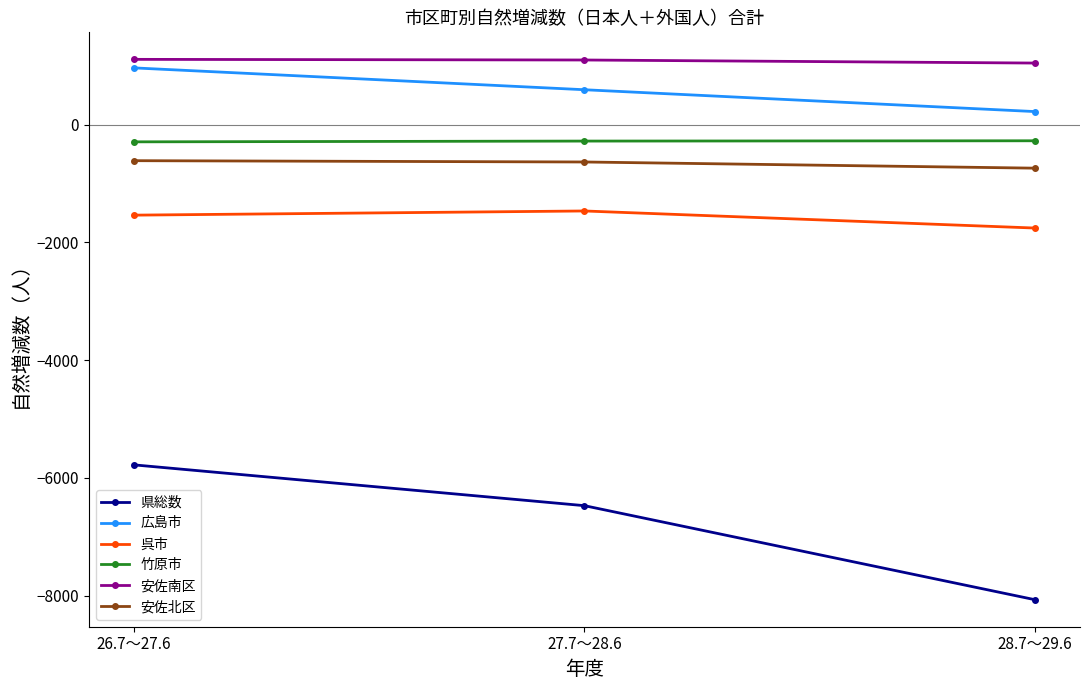

Between 27.7～28.6 and 28.7～29.6, which series saw the biggest shift?

県総数